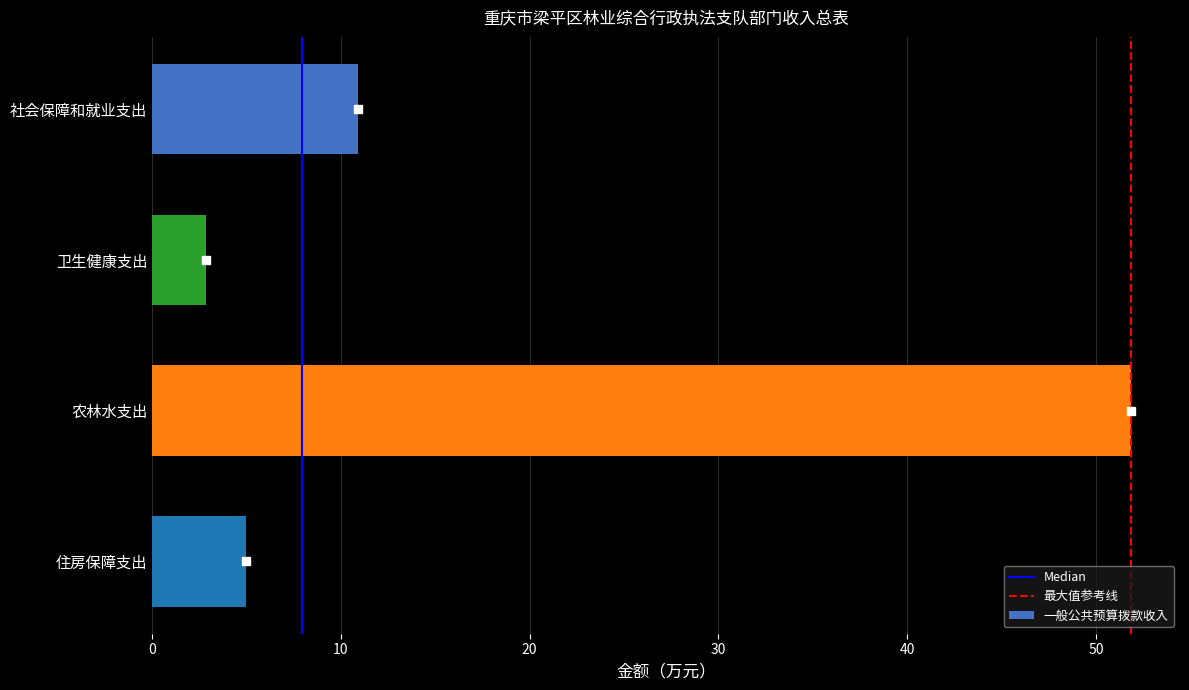

Count the number of categories in the chart.

4